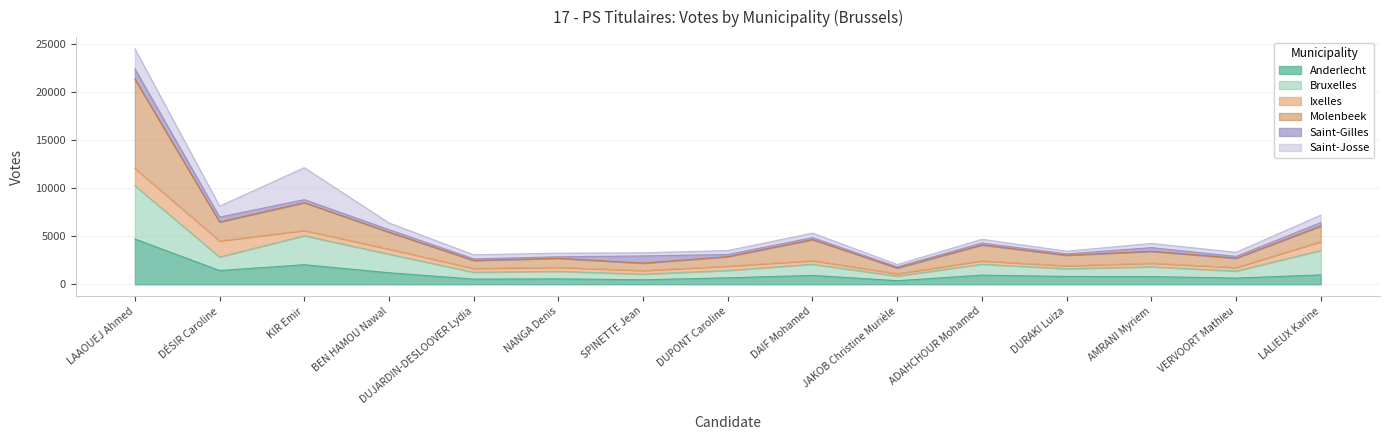

What is the highest value of the Anderlecht series?

4710